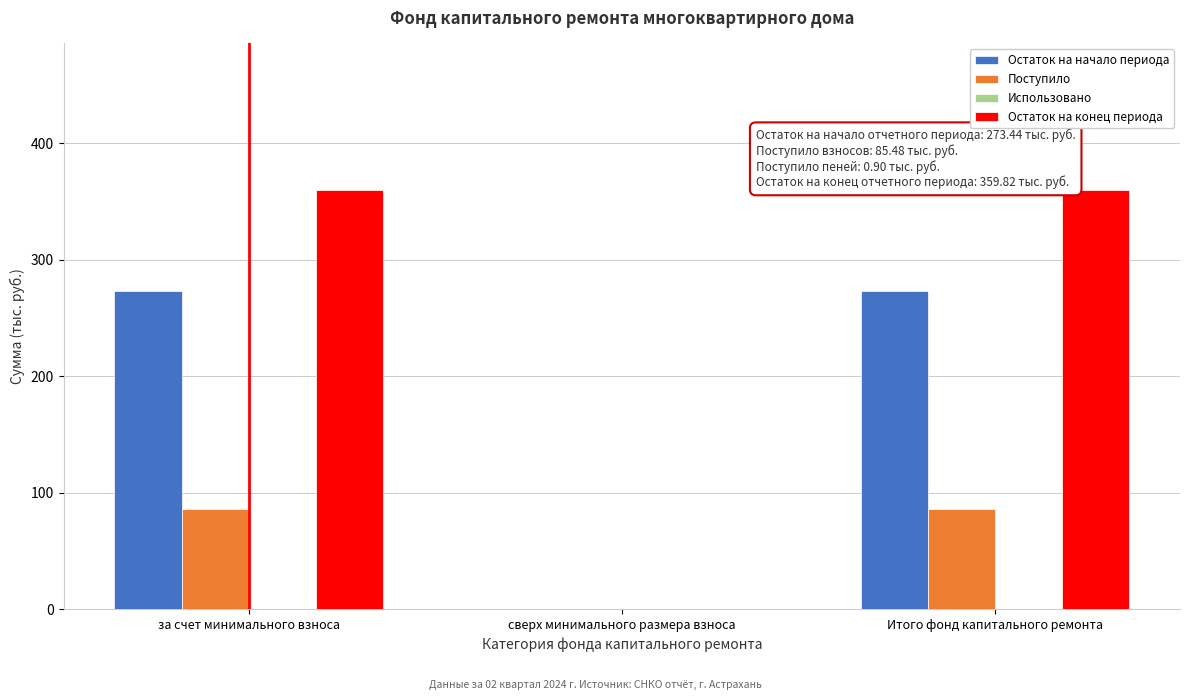

Reading left to right, what are all the values shown in this chart?

Остаток на начало периода: за счет минимального взноса=273.4	сверх минимального размера взноса=0.0	Итого фонд капитального ремонта=273.4
Поступило: за счет минимального взноса=86.4	сверх минимального размера взноса=0.0	Итого фонд капитального ремонта=86.4
Остаток на конец периода: за счет минимального взноса=359.8	сверх минимального размера взноса=0.0	Итого фонд капитального ремонта=359.8